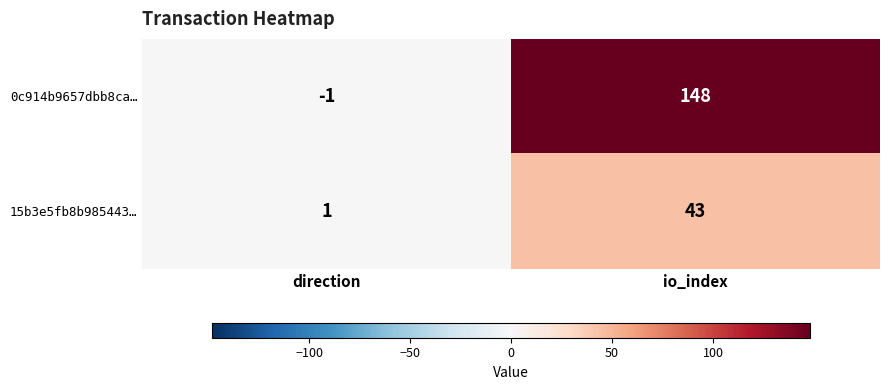

Reading left to right, what are all the values shown in this chart?

0c914b9657dbb8ca…: direction=-1	io_index=148
15b3e5fb8b985443…: direction=1	io_index=43